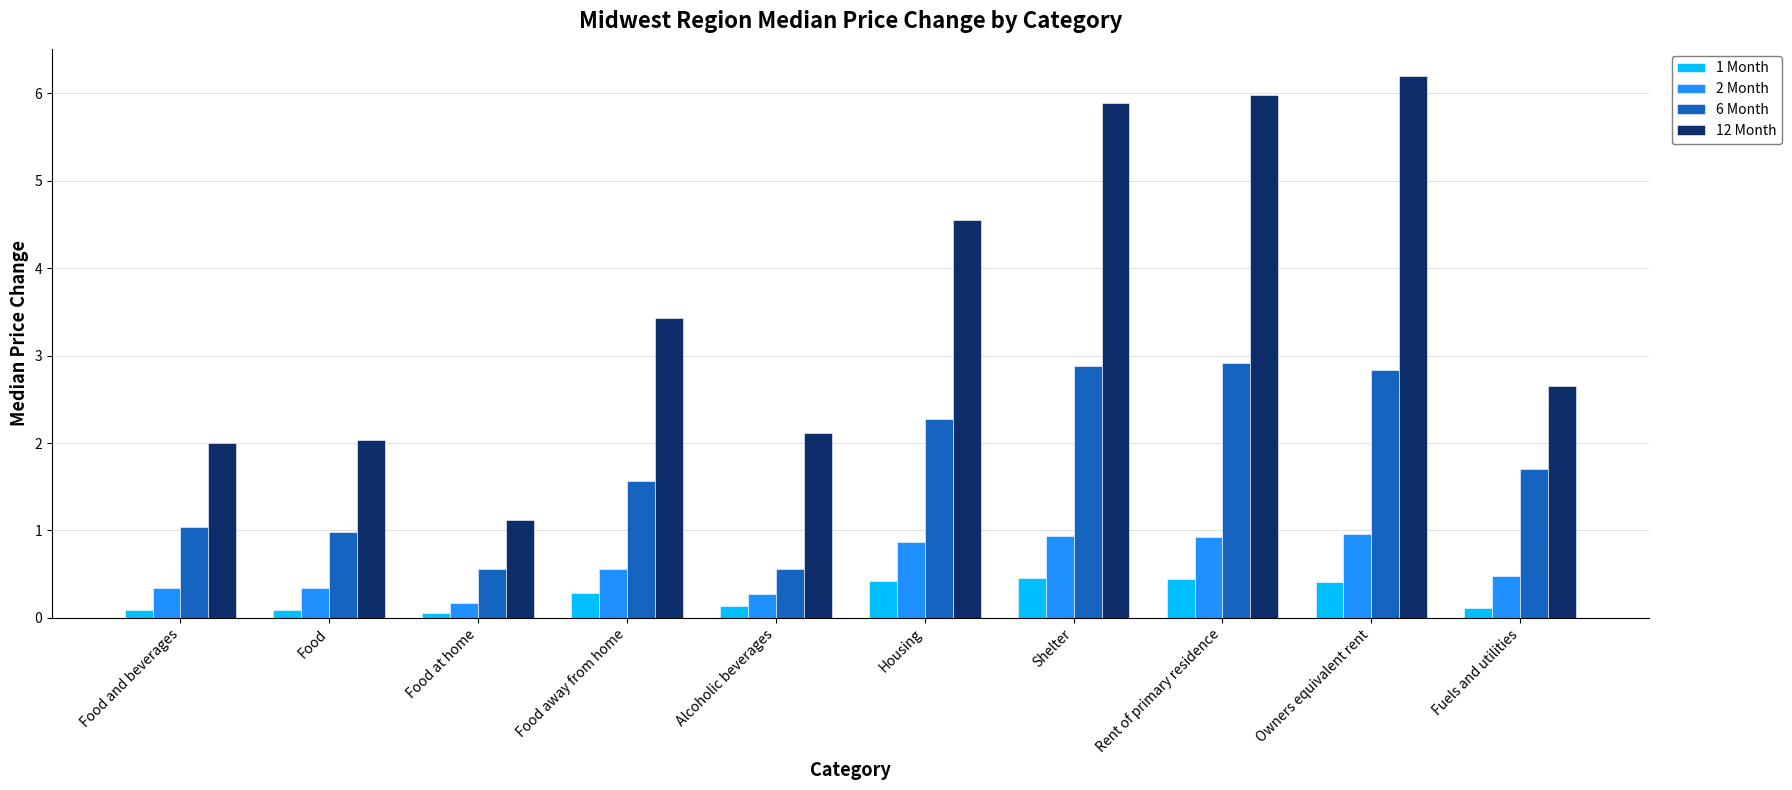

What is the spread (max minus min) of values at Shelter?

5.4